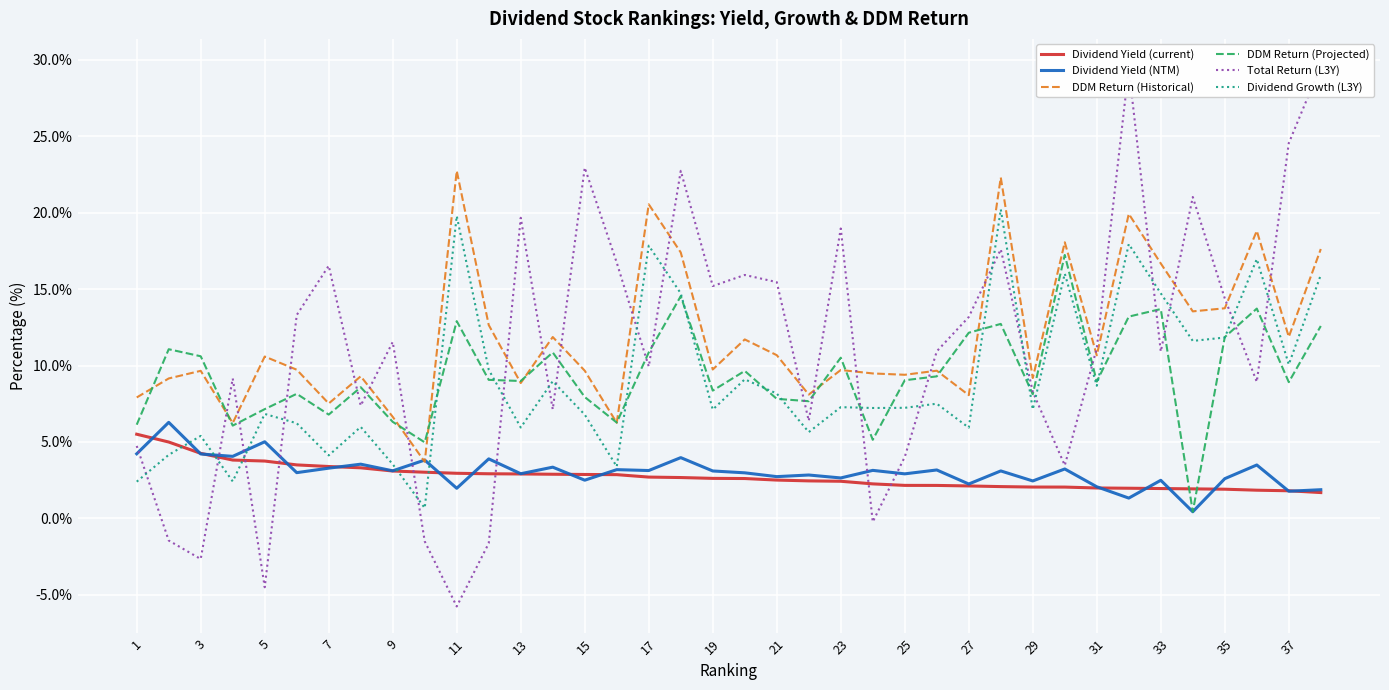

Rank the series by their maximum value, from lowest to highest.

Dividend Yield (current), Dividend Yield (NTM), DDM Return (Projected), Dividend Growth (L3Y), DDM Return (Historical), Total Return (L3Y)